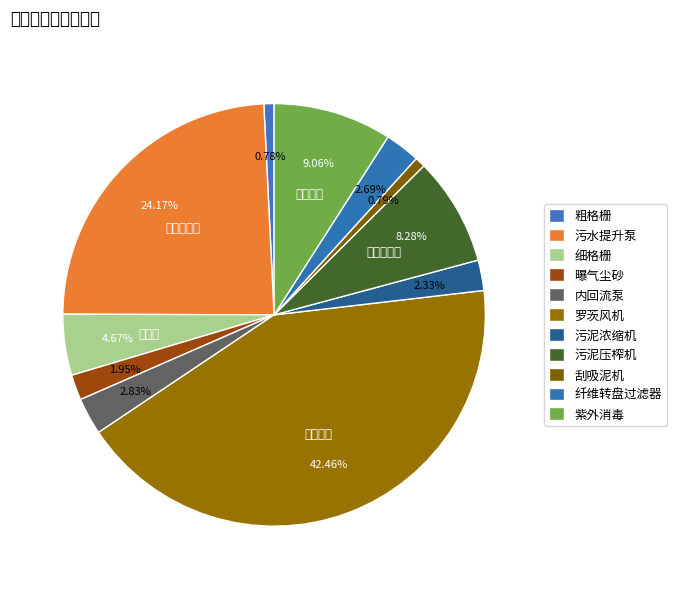

Does 曝气尘砂 account for over 50% of the chart?

No